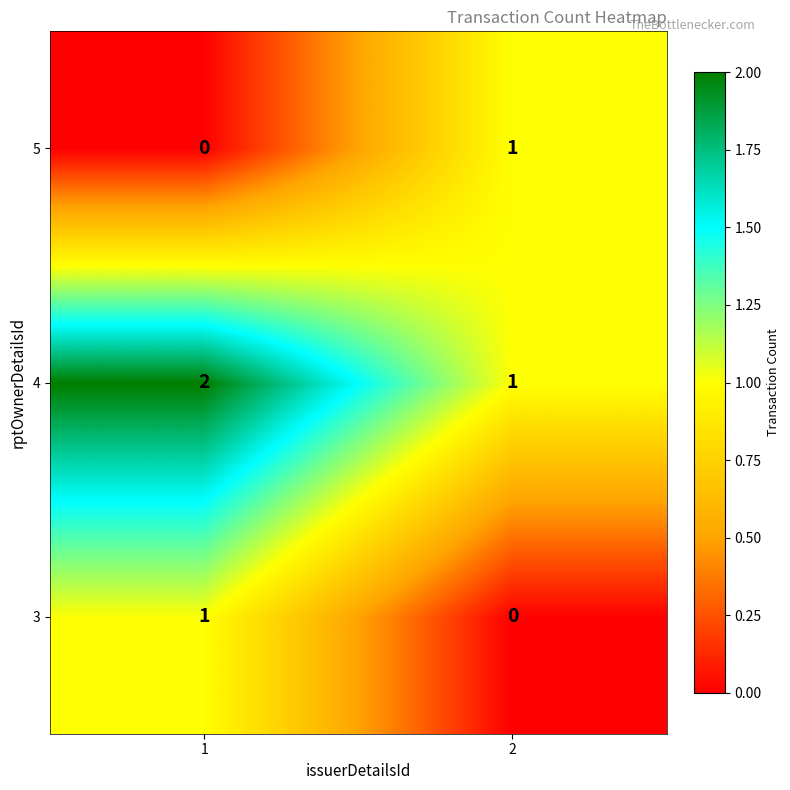

Which series has the largest total across all categories?

4